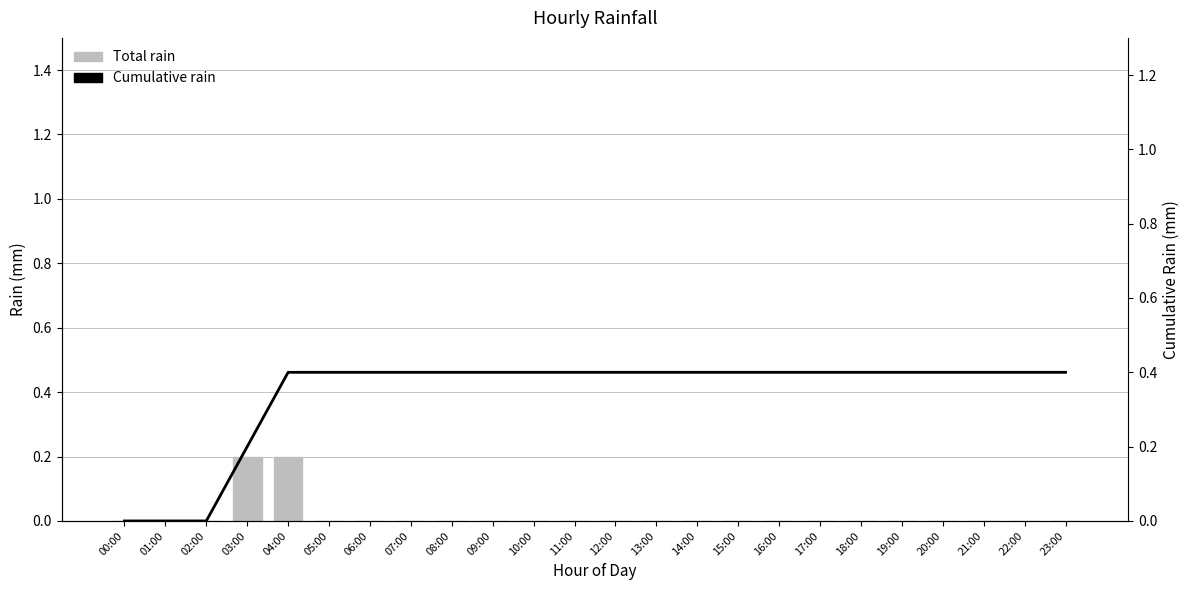

What is the difference between the maximum and minimum values in the Total rain series?

0.2